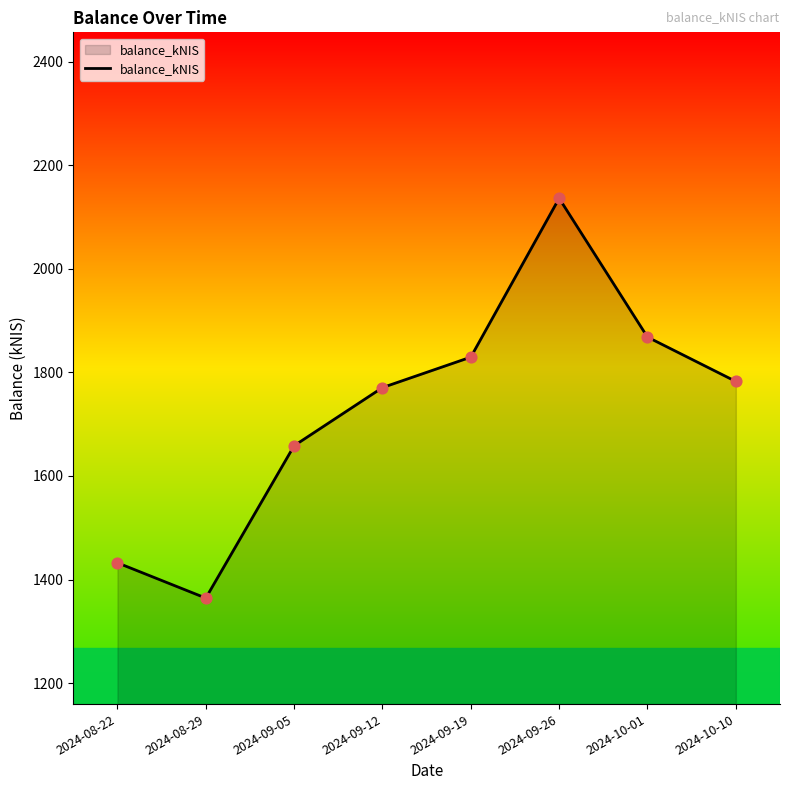

Approximately how many times larger is the value at 2024-08-22 compared to 2024-10-10?

0.8